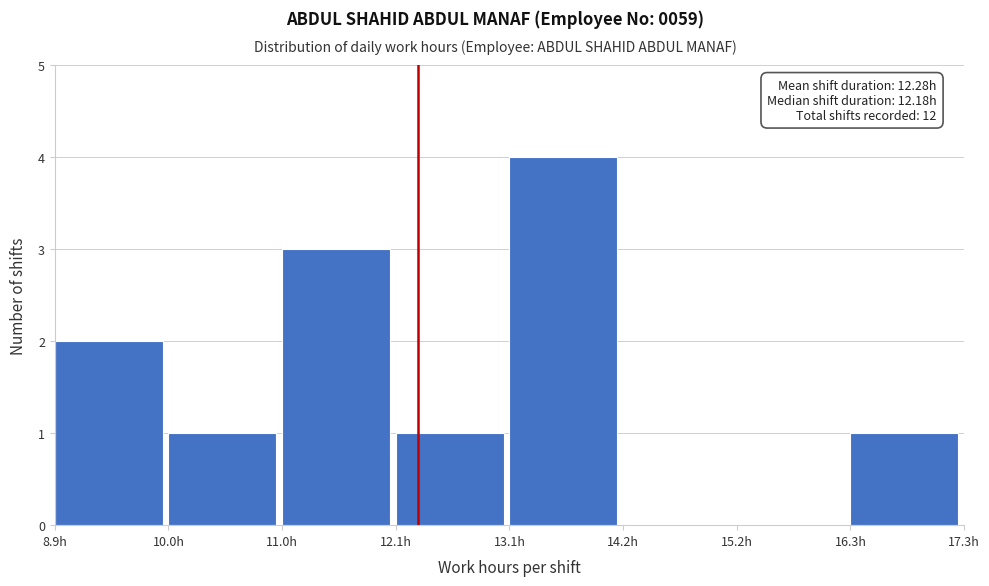

Over which range of the x-axis is the bar tallest?

13.2 to 14.2